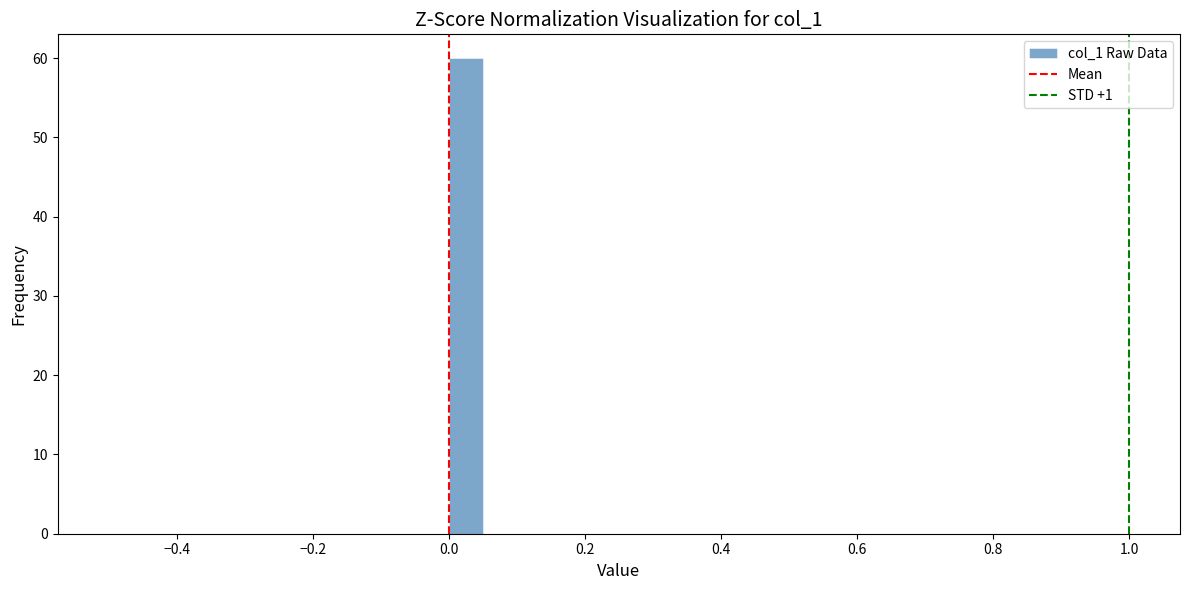

Around what value on the x-axis is the tallest bar? Give the approximate position of its centre, as read against the axis.

0.02